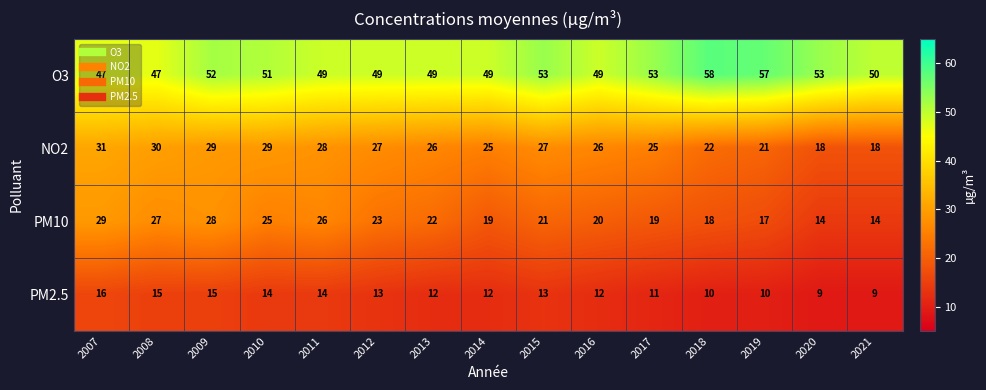

What is the difference between the highest and lowest values at 2020?

44